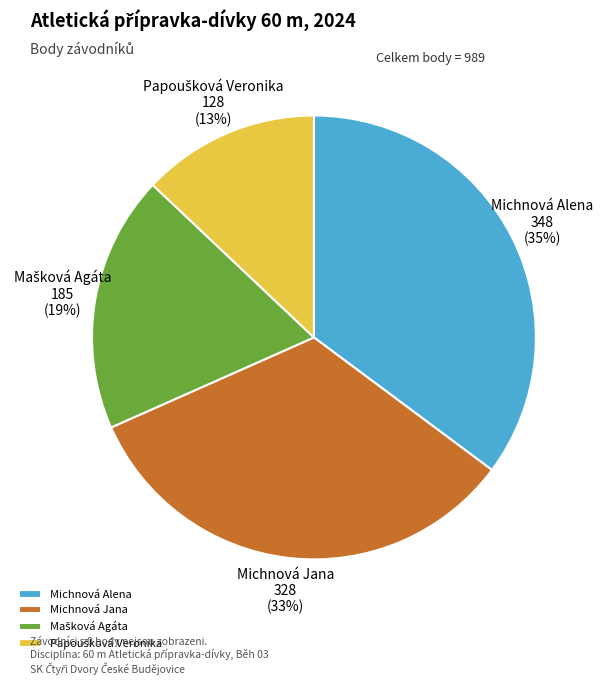

To the nearest percent, what percentage of the pie is Michnová Jana?

33%